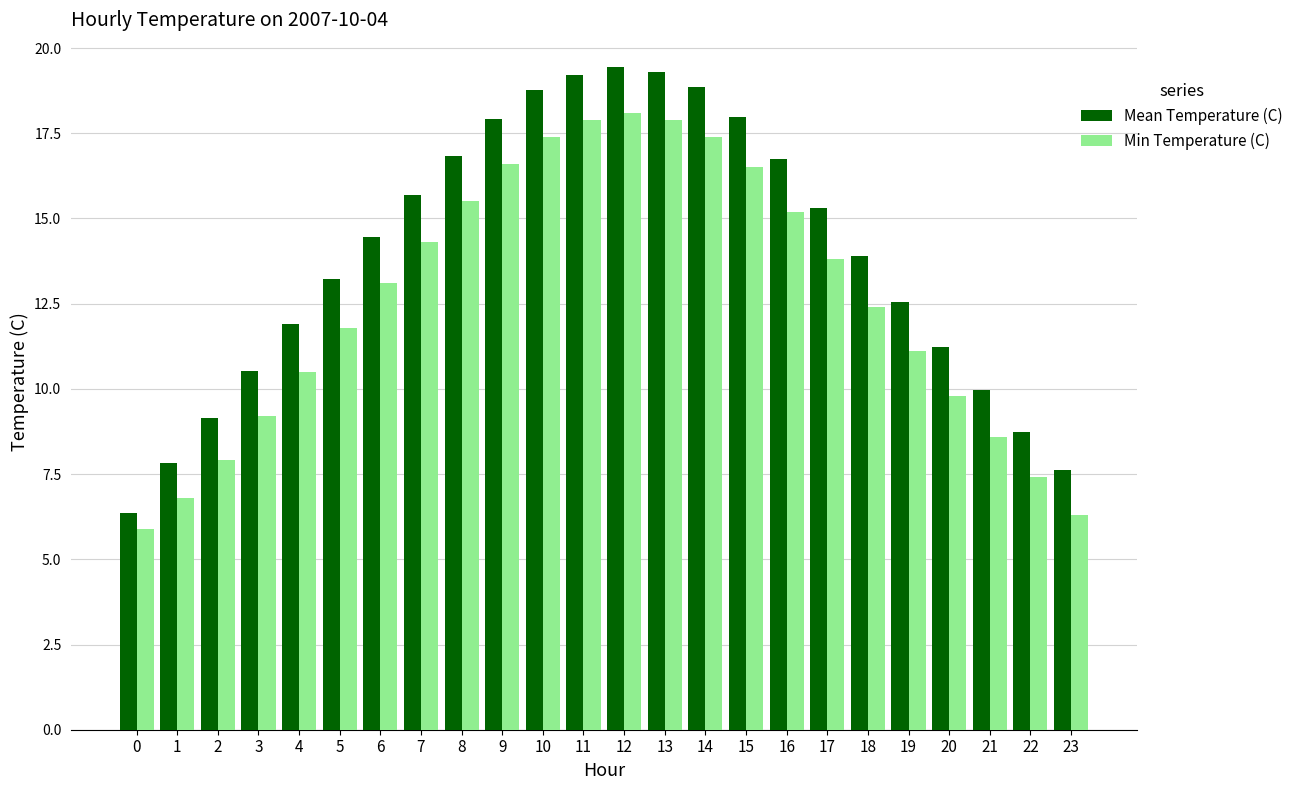

Between 16 and 17, which series saw the biggest shift?

Mean Temperature (C)